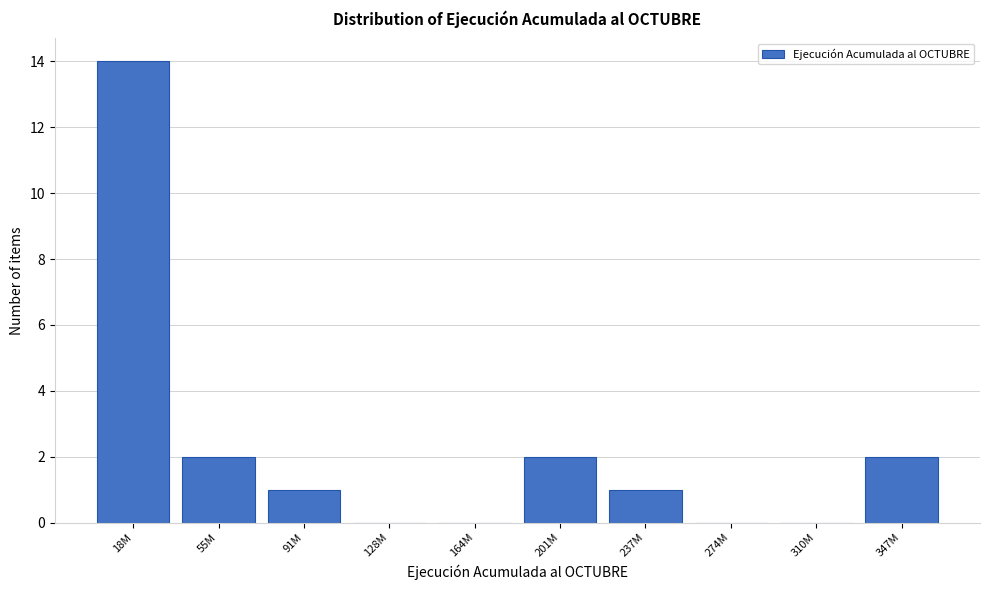

Reading left to right, extract all data points from this chart.

18M=14	55M=2	91M=1	128M=0	164M=0	201M=2	237M=1	274M=0	310M=0	347M=2